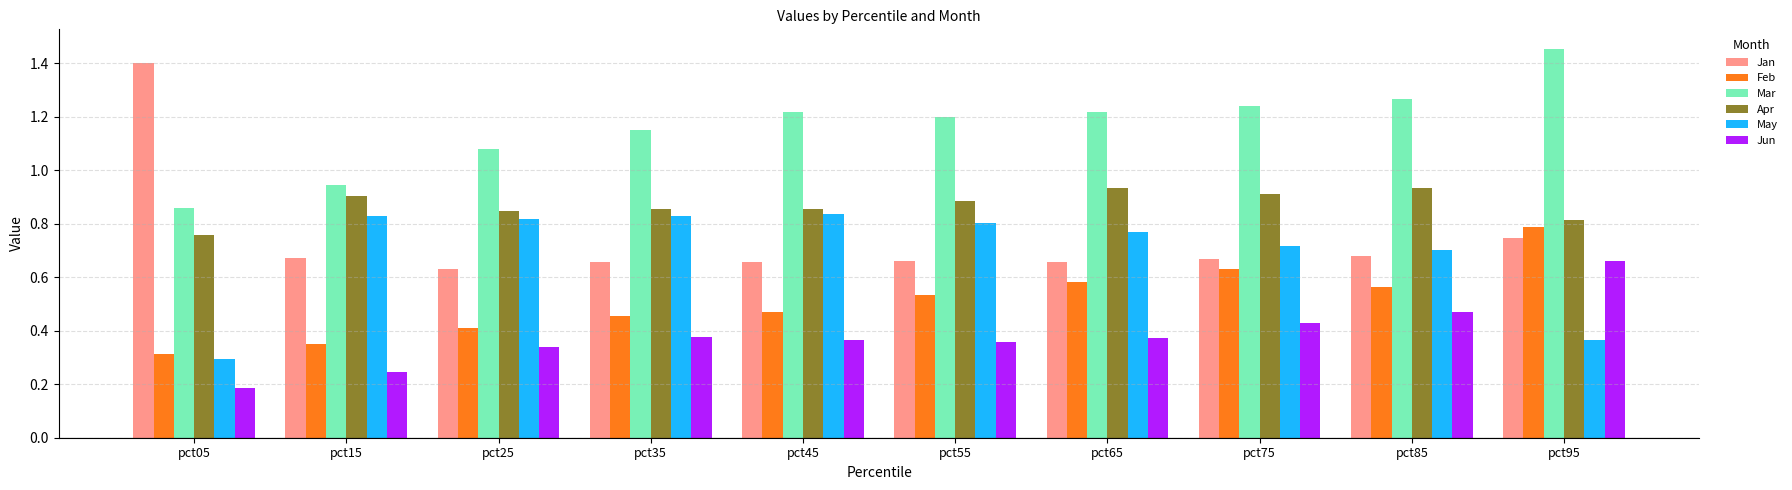

Which category has the highest value in the Feb series?

pct95